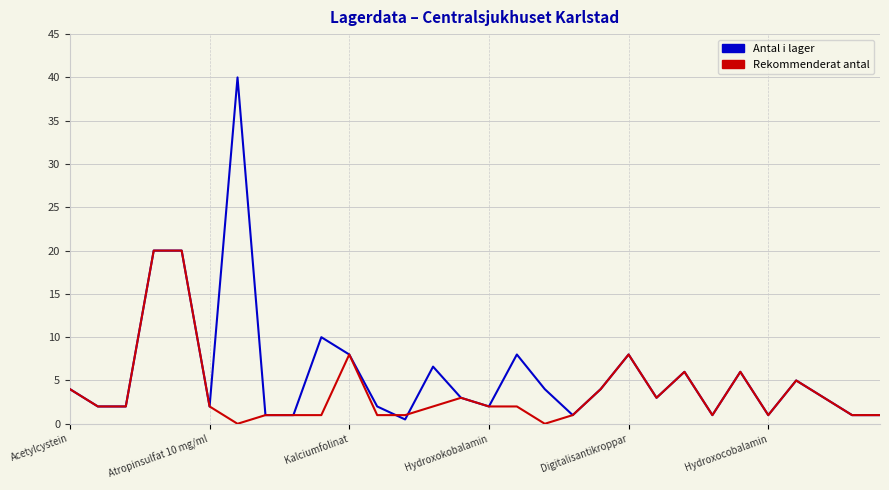

Rank the series by their maximum value, from highest to lowest.

Antal i lager, Rekommenderat antal